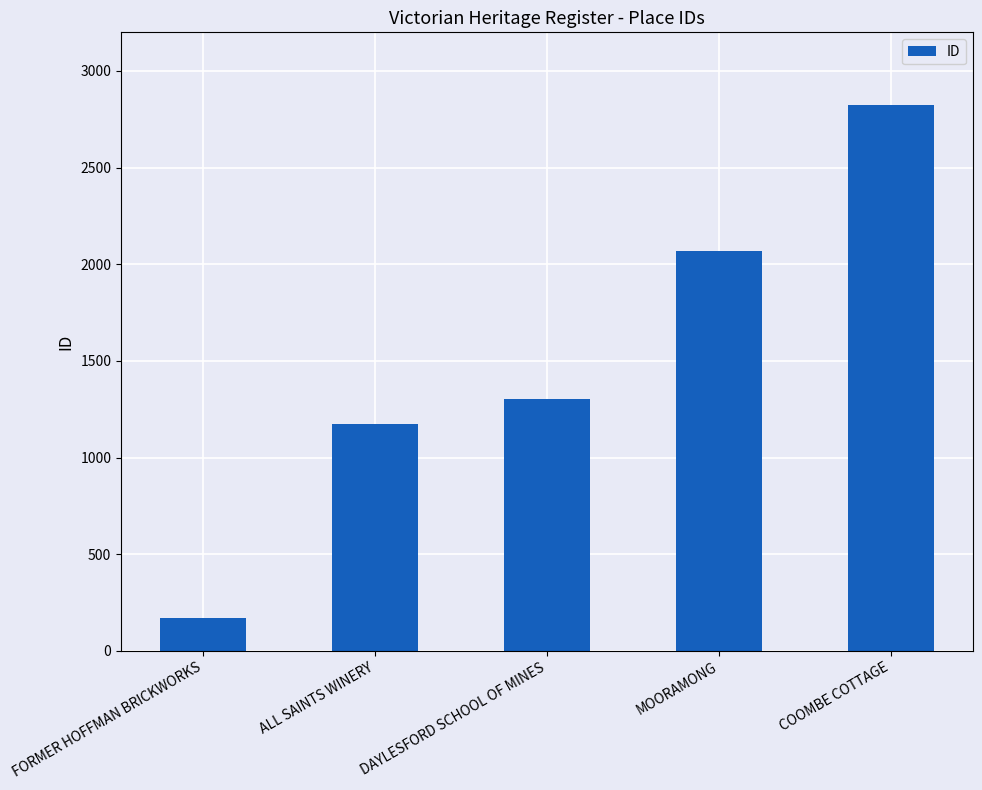

Which category has the highest value across all series?

COOMBE COTTAGE